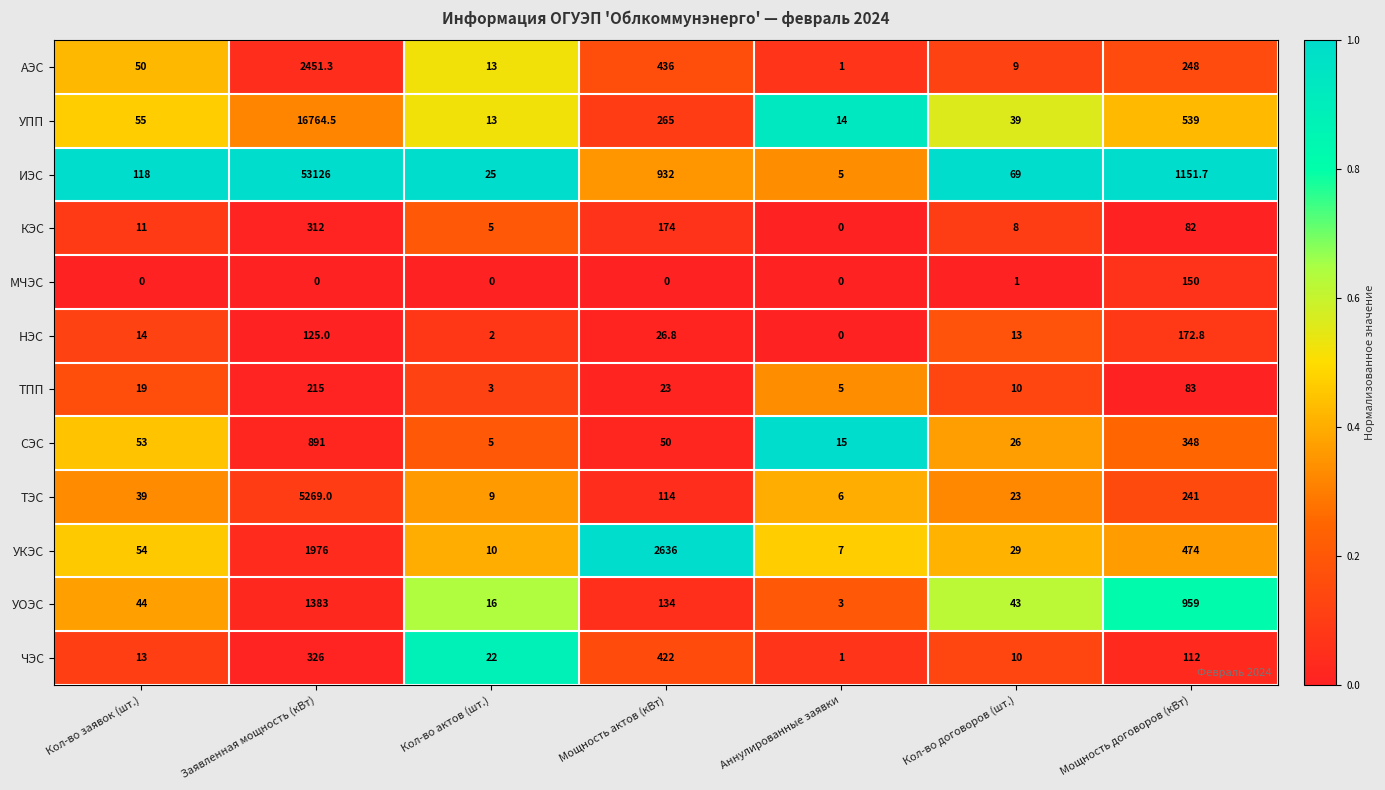

List the series in order of their peak value, lowest first.

МЧЭС, НЭС, ТПП, КЭС, ЧЭС, СЭС, УОЭС, АЭС, УКЭС, ТЭС, УПП, ИЭС